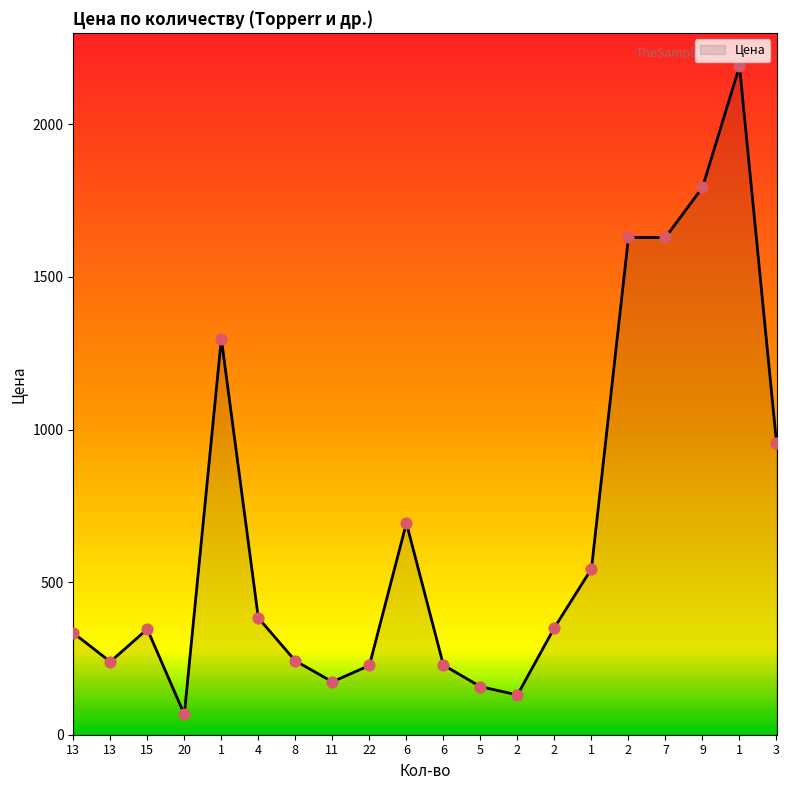

Approximately how many times larger is the value at 2 compared to 6?

0.6